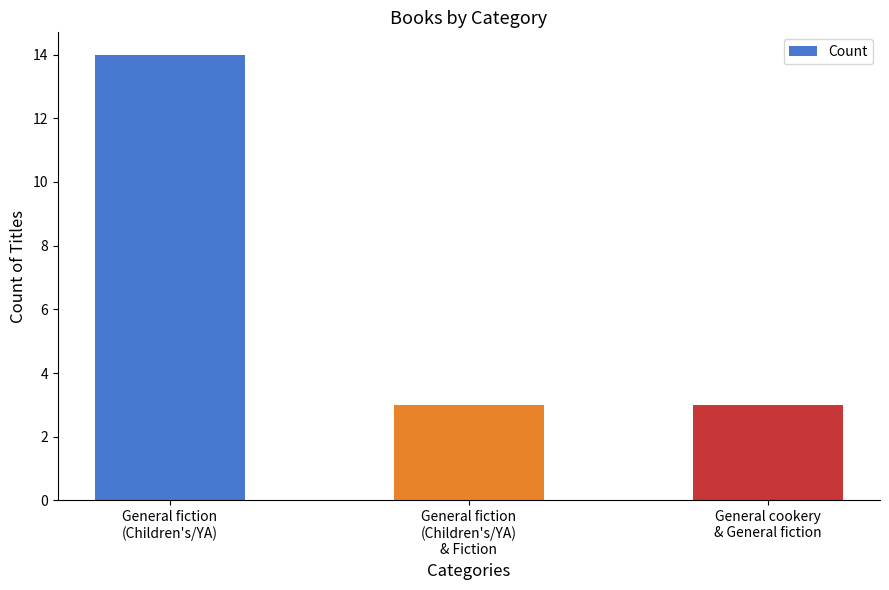

What position from the right is General fiction
(Children's/YA)?

3